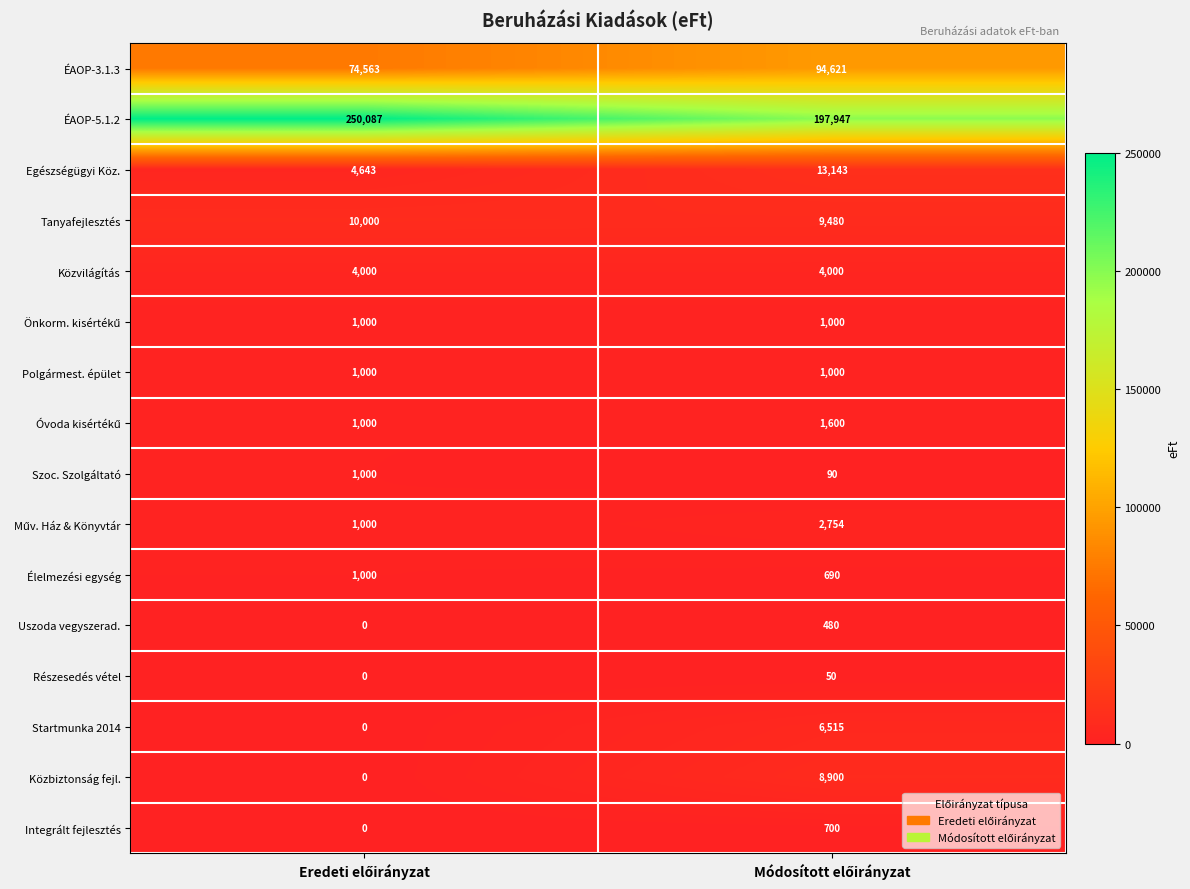

What is the highest value of the Uszoda vegyszerad. series?

480